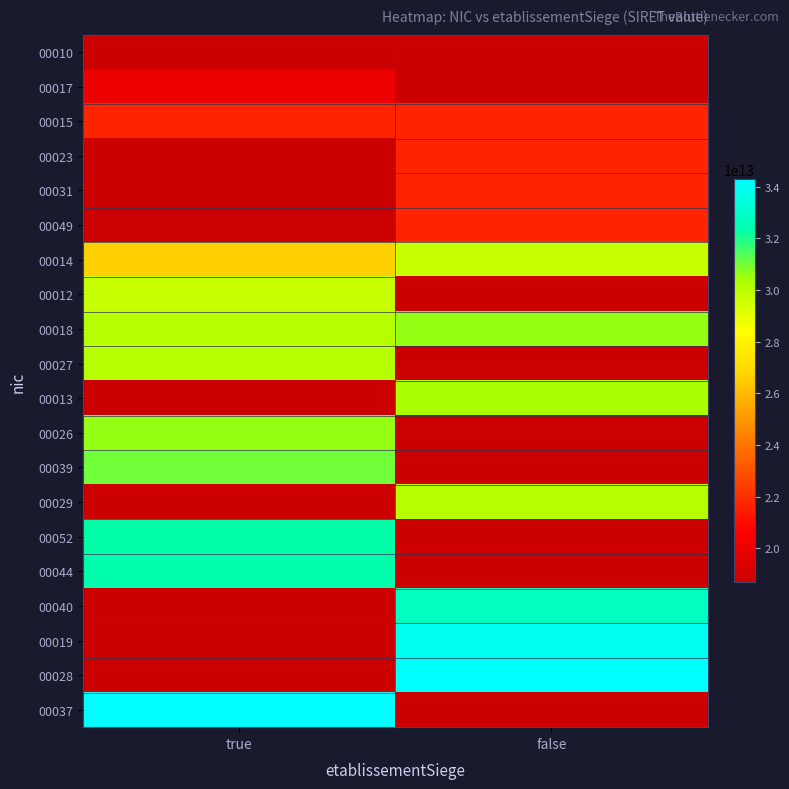

At how many categories does at least one series exceed 20284408652063?

2